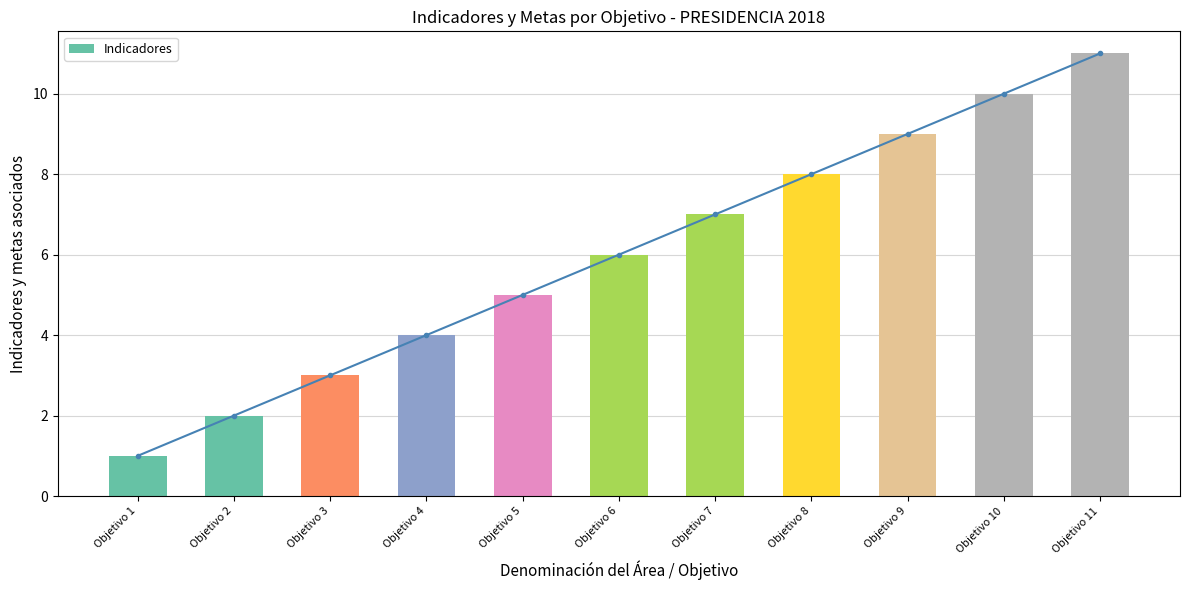

What is the smallest value displayed?

1